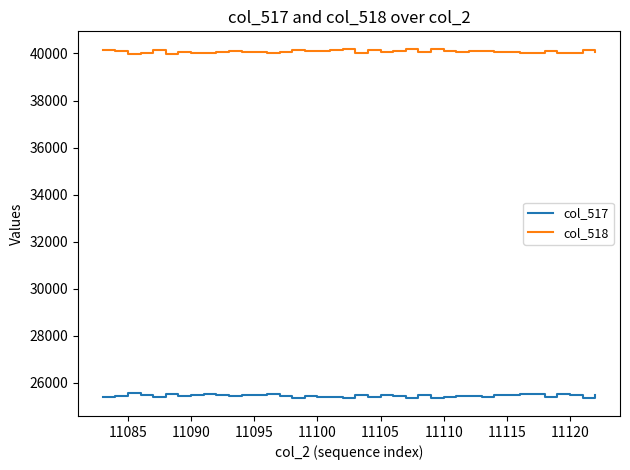

True or false: col_517 has more than 2 interior local peaks.

True